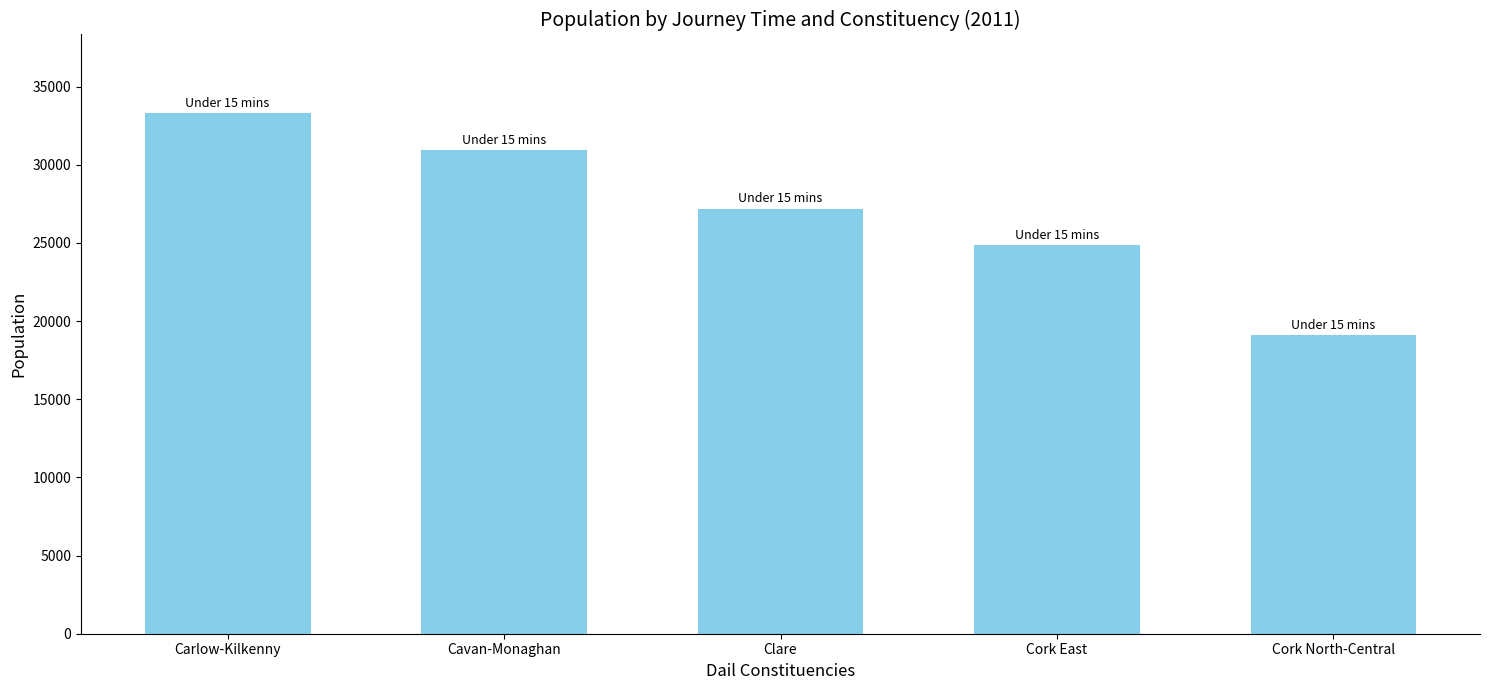

What is the label of the 2nd bar from the left?

Cavan-Monaghan